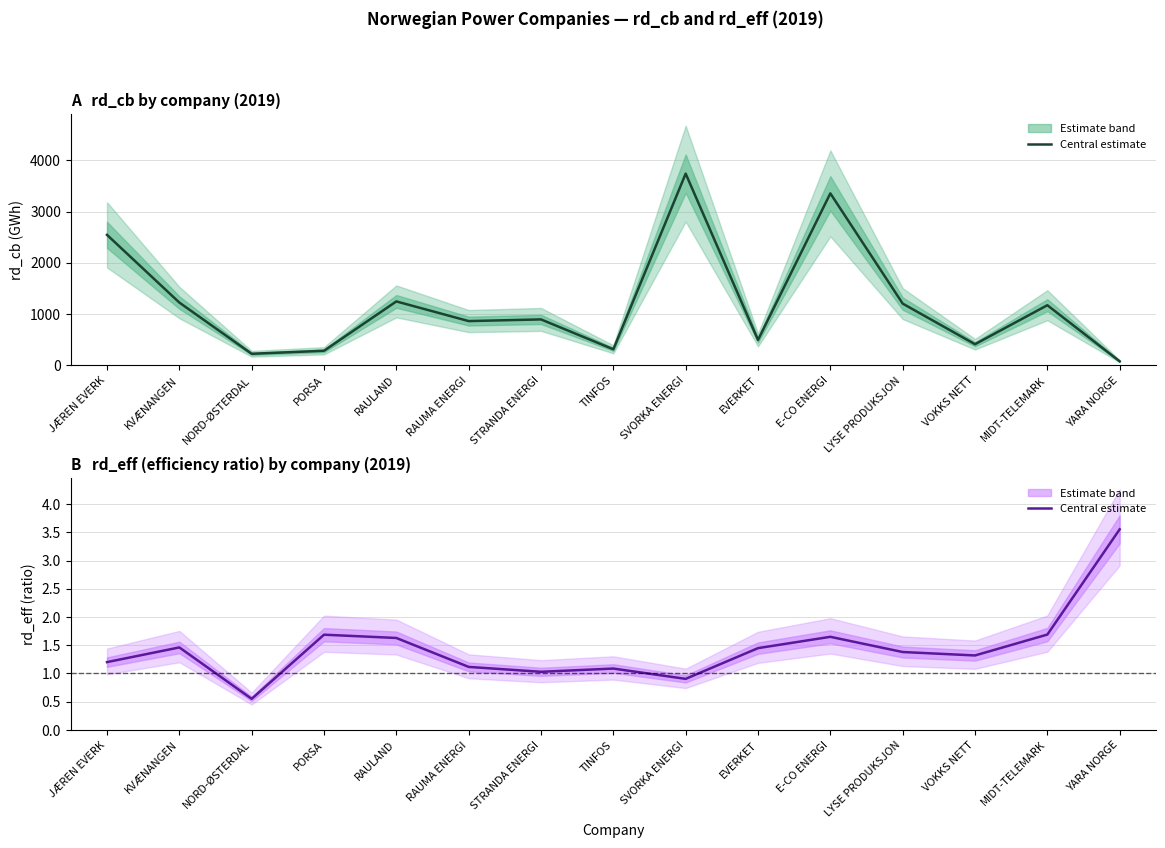

True or false: rd_cb (central) and rd_eff (central) intersect in this chart.

False